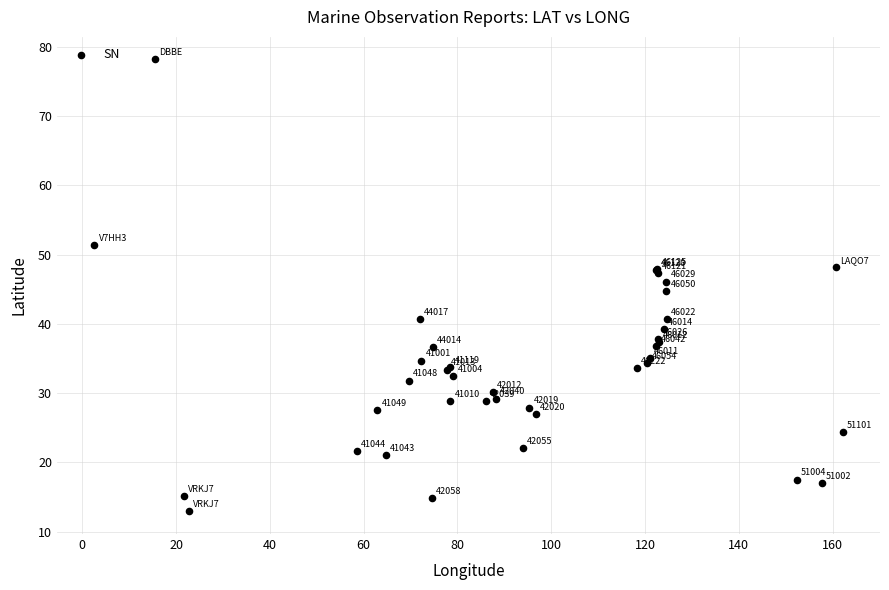

What Y value in the scatter plot is closest to 45?

44.7